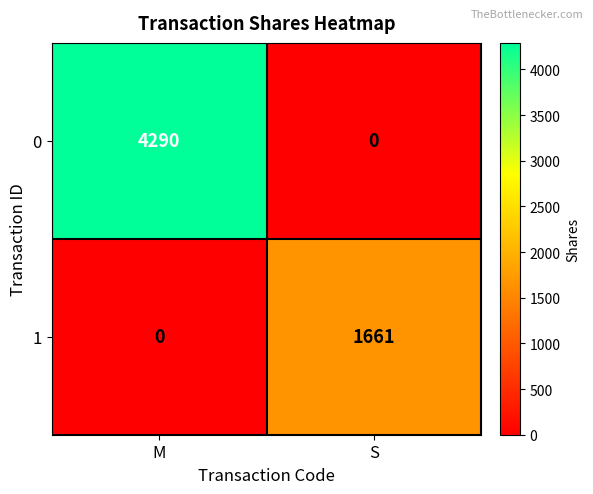

Reading left to right, extract all data points from this chart.

0: M=4290	S=0
1: M=0	S=1661